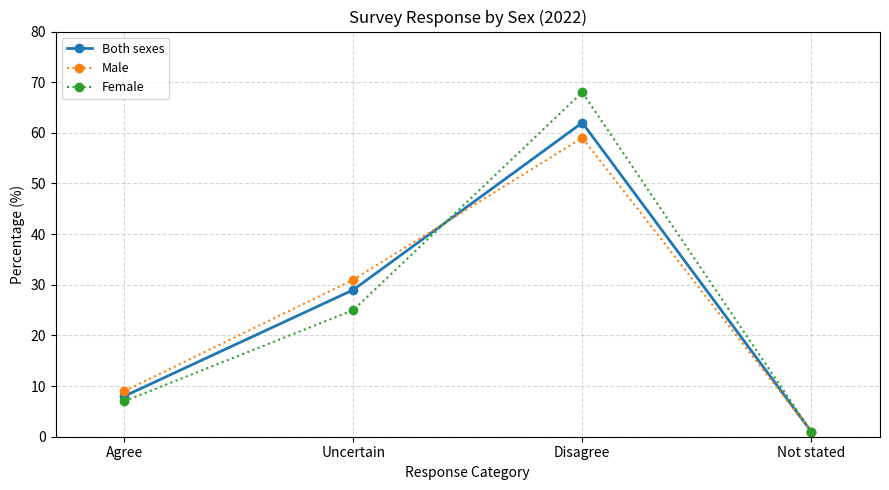

Which label corresponds to the smallest value in the chart?

Not stated